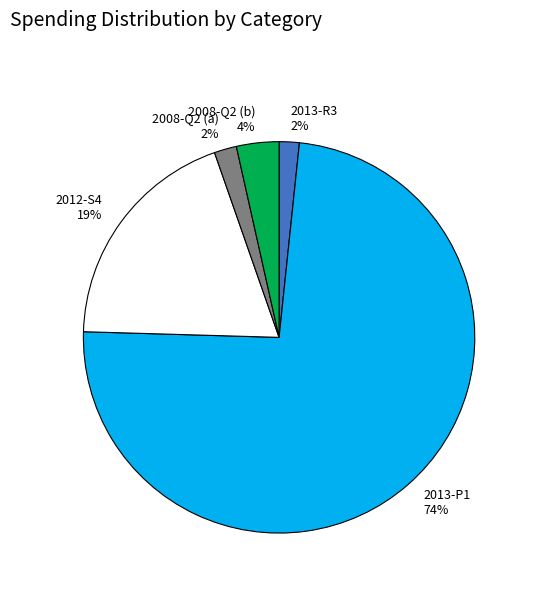

Do 2008-Q2 (a) and 2012-S4 together represent more than half of the pie?

No